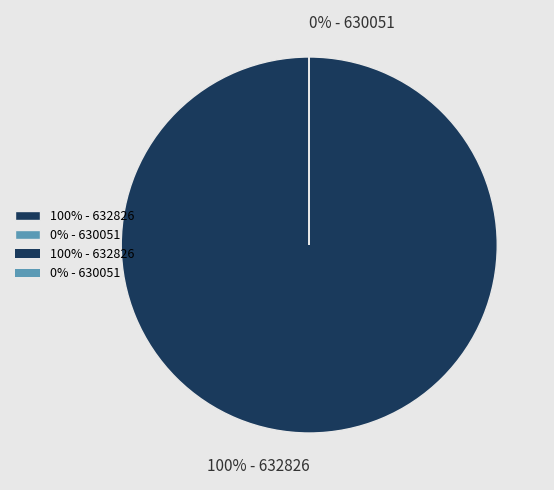

Count the number of slices in the pie.

2